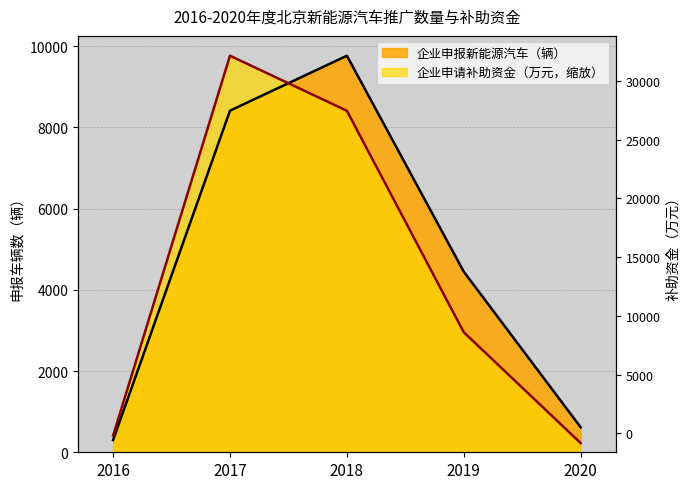

How many data points in 企业申报新能源汽车（辆） are less than 4446?

2